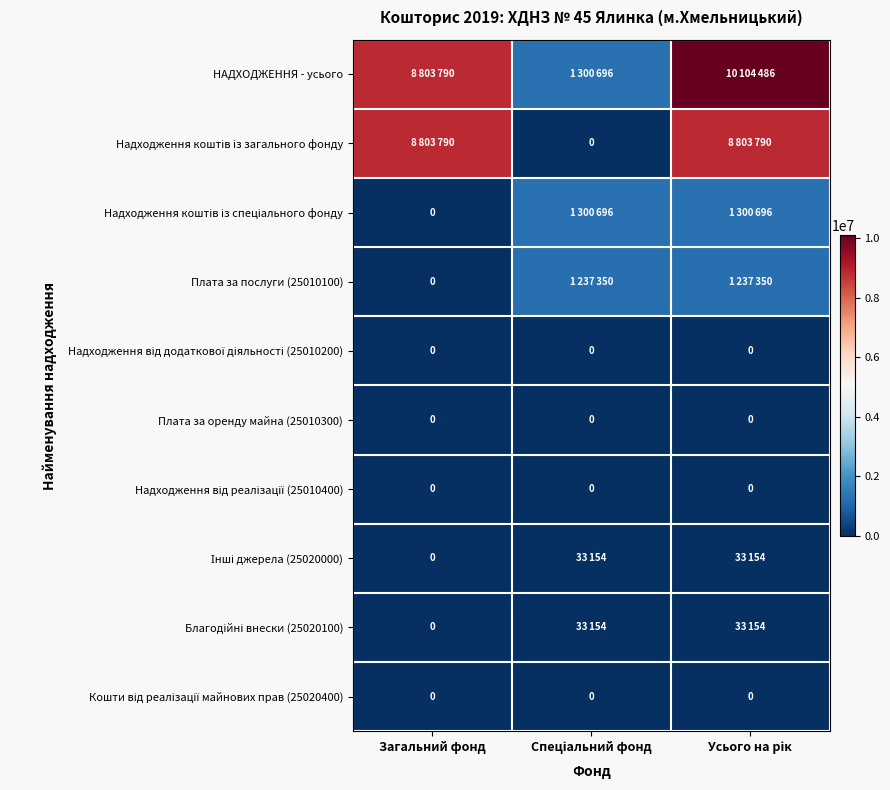

Which category has the lowest value across all series?

Спеціальний фонд